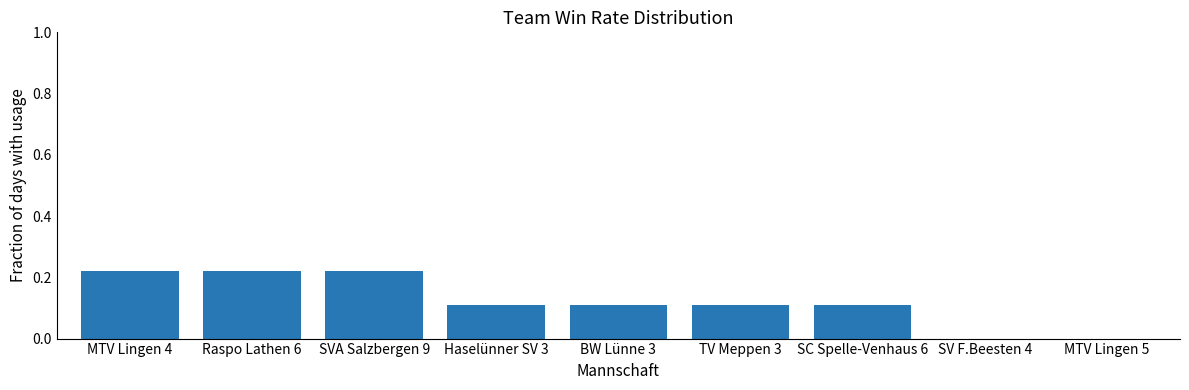

True or false: the data shows 0.4 at SVA Salzbergen 9.

False